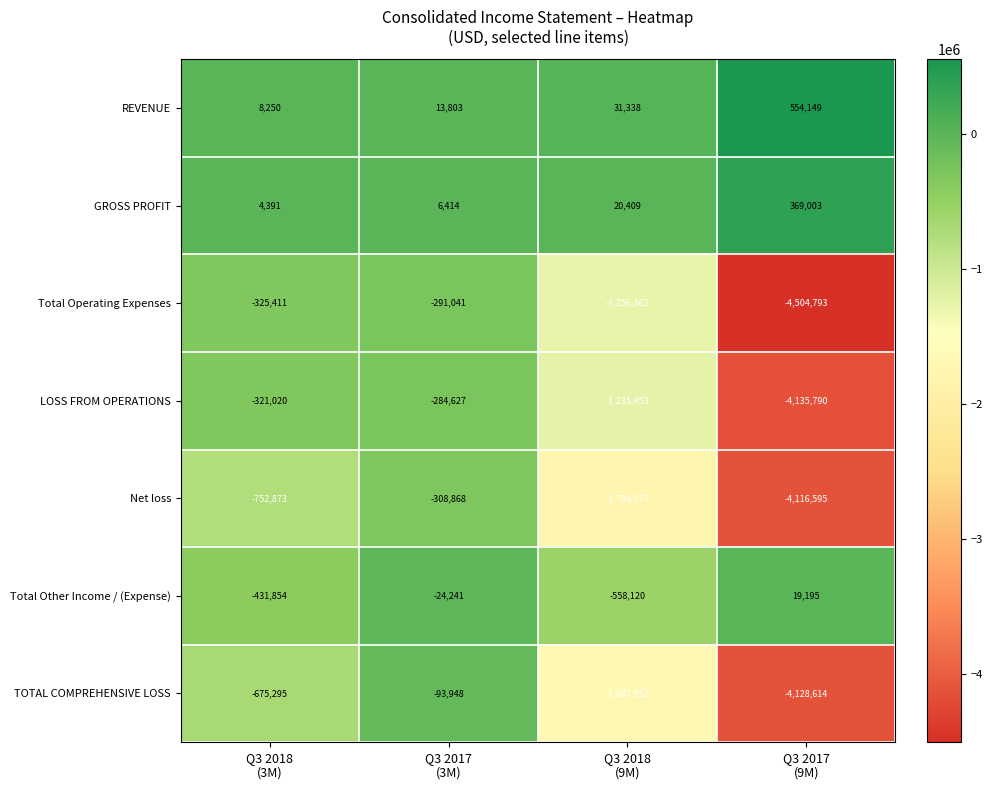

Reading right to left, transcribe all the data shown in this chart.

REVENUE: 554149	31338	13803	8250
GROSS PROFIT: 369003	20409	6414	4391
Total Operating Expenses: -4504793	-1256362	-291041	-325411
LOSS FROM OPERATIONS: -4135790	-1235953	-284627	-321020
Net loss: -4116595	-1794073	-308868	-752873
Total Other Income / (Expense): 19195	-558120	-24241	-431854
TOTAL COMPREHENSIVE LOSS: -4128614	-1687552	-93948	-675295